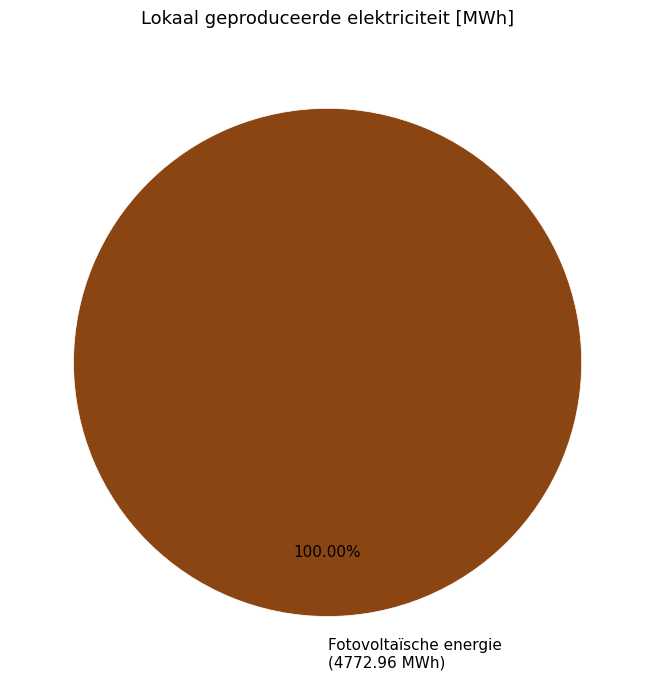

Rank the categories by value from lowest to highest.

Fotovoltaïsche energie (4772.96 MWh)